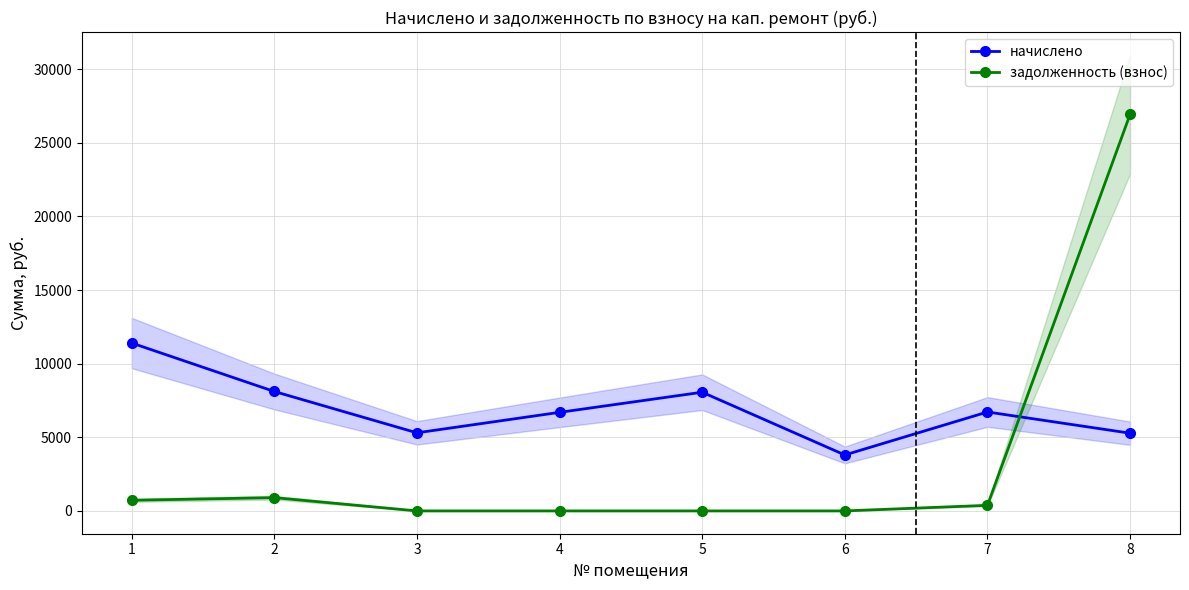

Where does the задолженность (взнос) series first go above 379?

1